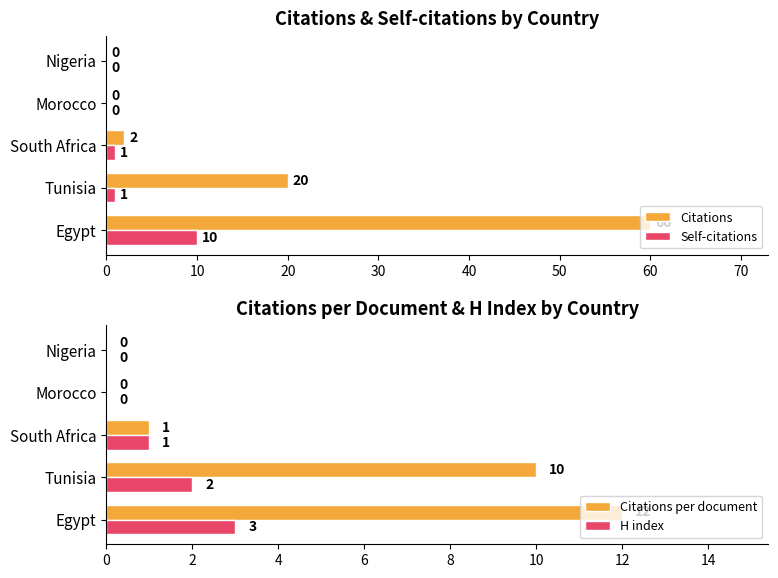

How many data points in H index are less than 1?

2